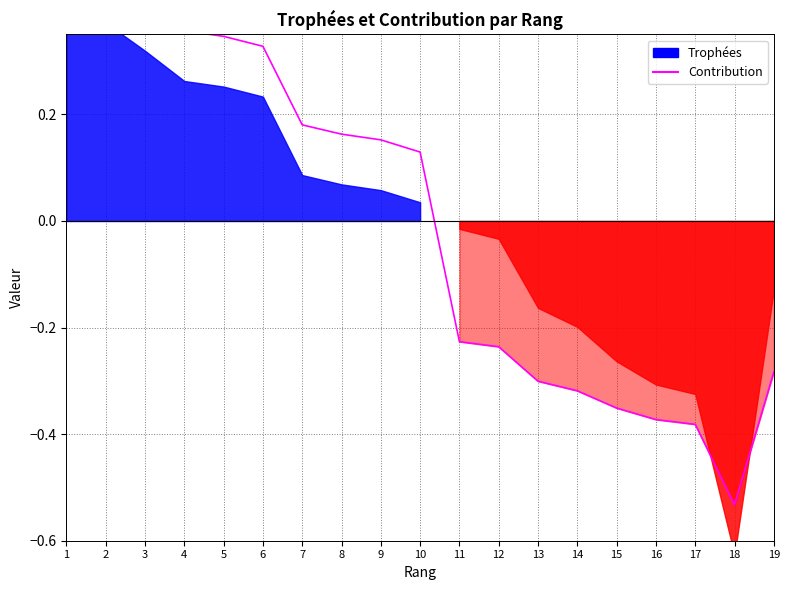

True or false: the data shows -0.1 at 12.

False